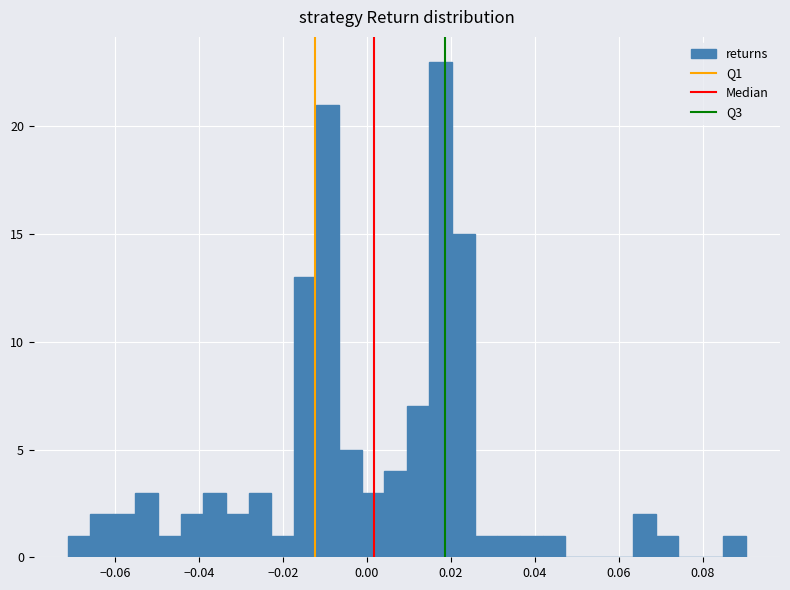

Around what value on the x-axis is the tallest bar? Give the approximate position of its centre, as read against the axis.

0.018